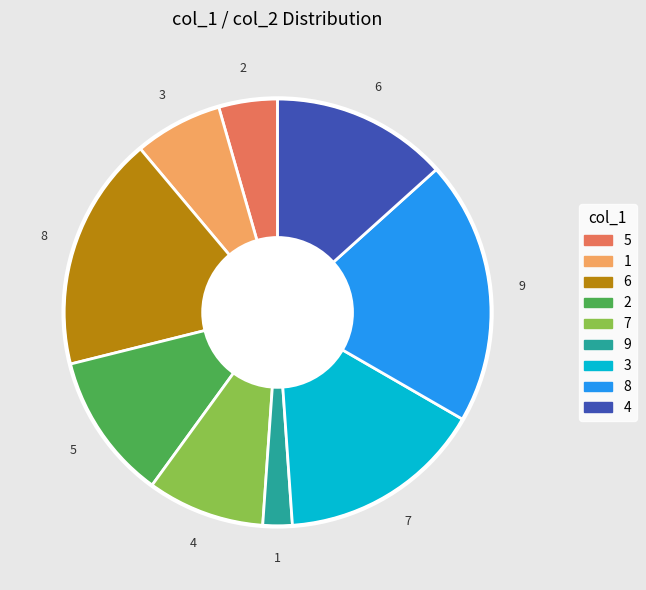

To the nearest percent, what is the difference between the largest and smallest slice percentages?

18%